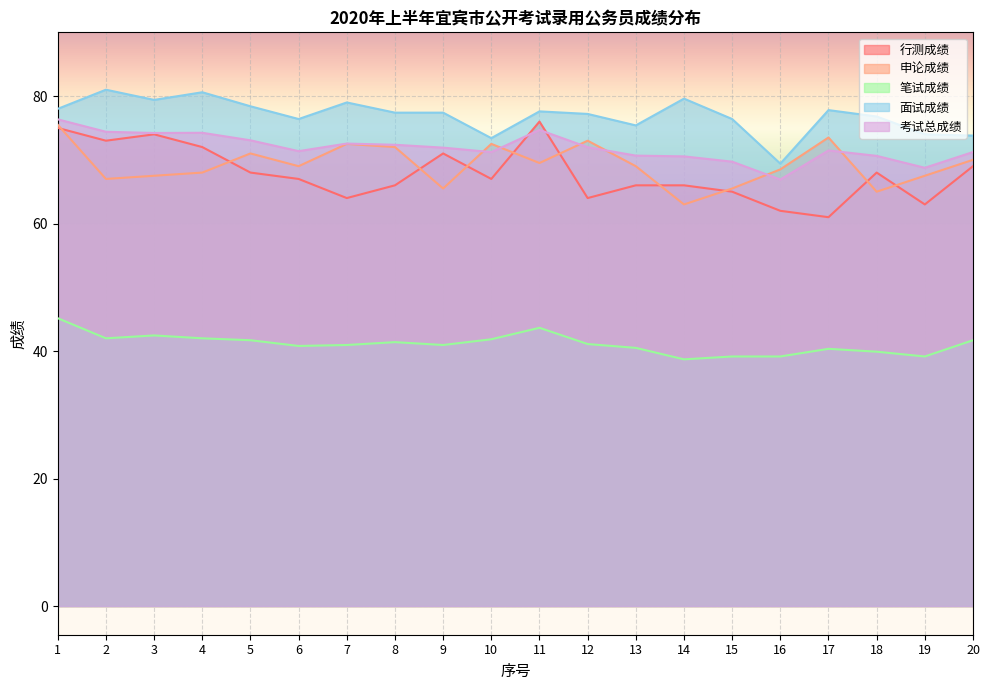

Reading left to right, transcribe all the data shown in this chart.

行测成绩: 75.0	73.0	74.0	72.0	68.0	67.0	64.0	66.0	71.0	67.0	76.0	64.0	66.0	66.0	65.0	62.0	61.0	68.0	63.0	69.0
申论成绩: 75.5	67.0	67.5	68.0	71.0	69.0	72.5	72.0	65.5	72.5	69.5	73.0	69.0	63.0	65.5	68.5	73.5	65.0	67.5	70.0
笔试成绩: 45.1	42.0	42.5	42.0	41.7	40.8	41.0	41.4	41.0	41.9	43.6	41.1	40.5	38.7	39.1	39.1	40.4	39.9	39.1	41.7
面试成绩: 78.0	81.0	79.4	80.6	78.4	76.4	79.0	77.4	77.4	73.4	77.6	77.2	75.4	79.6	76.4	69.4	77.8	76.8	74.0	73.8
考试总成绩: 76.3	74.4	74.2	74.2	73.1	71.4	72.5	72.4	71.9	71.2	74.7	72.0	70.7	70.5	69.7	66.9	71.5	70.6	68.8	71.2